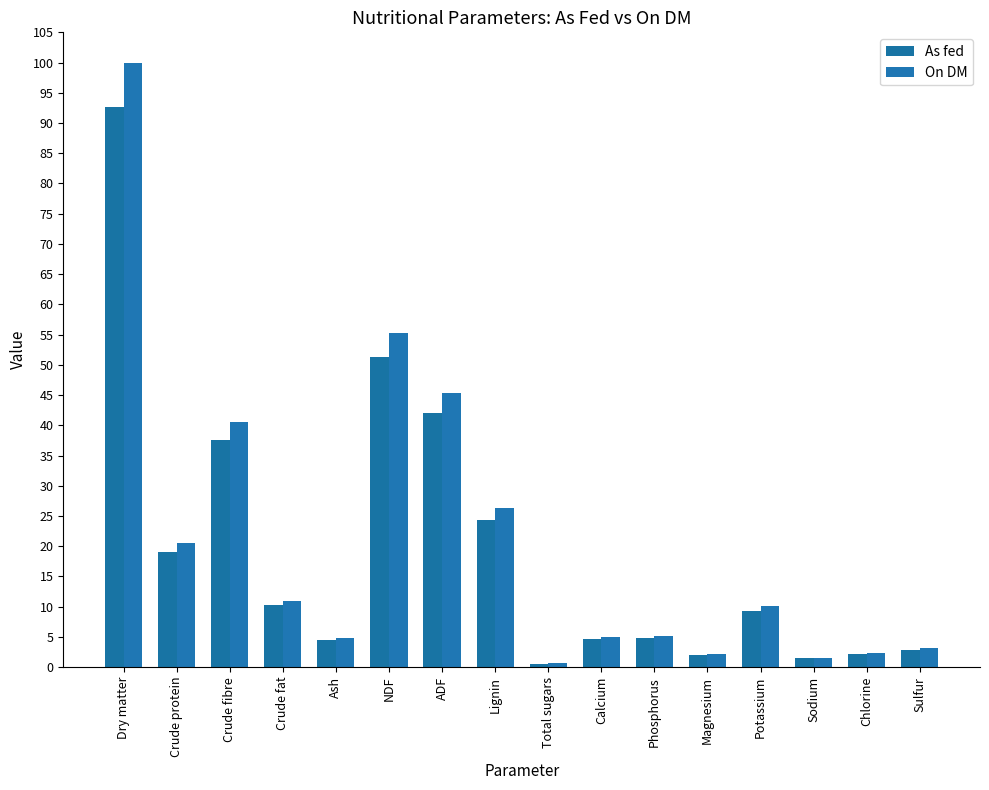

Is it true that As fed equals 5.3 at Potassium?

False